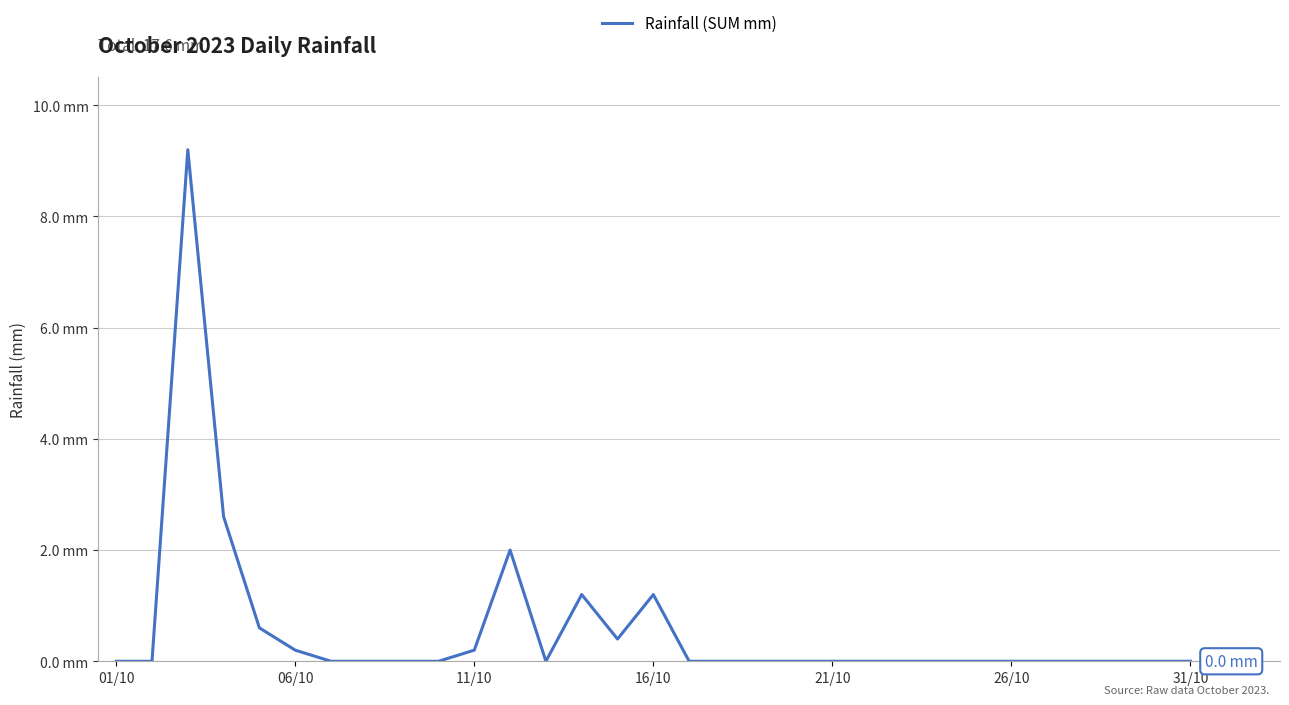

Is this an area chart (filled region under the line)?

No